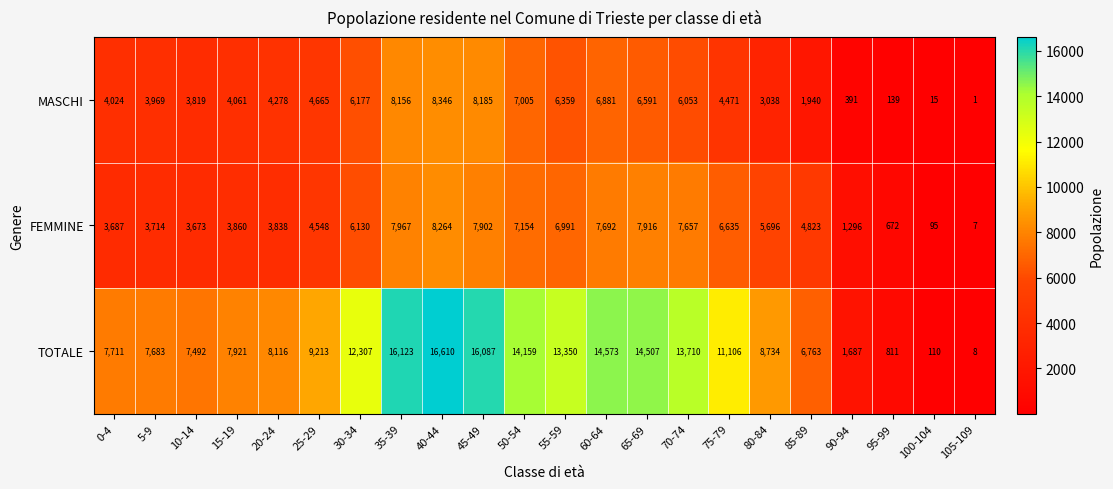

How many data points does each series have?

22